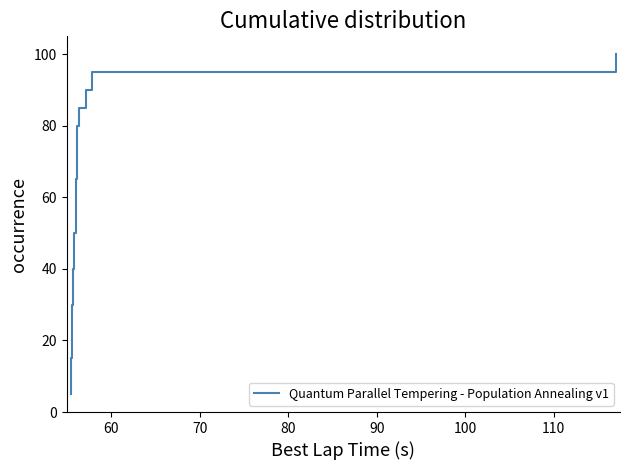

What is the greatest value displayed?

100.0